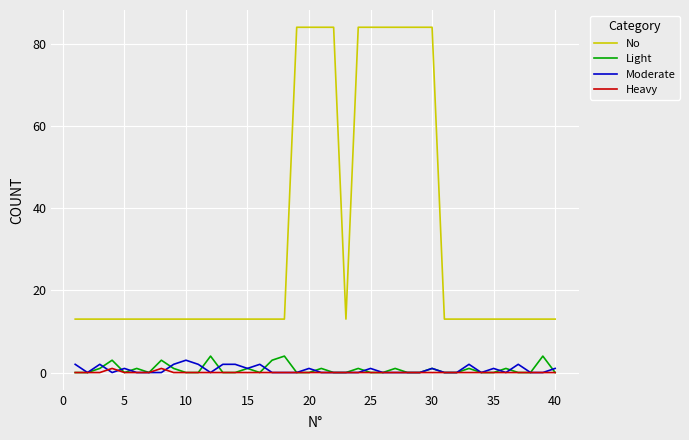

Which series has the widest spread of values?

No